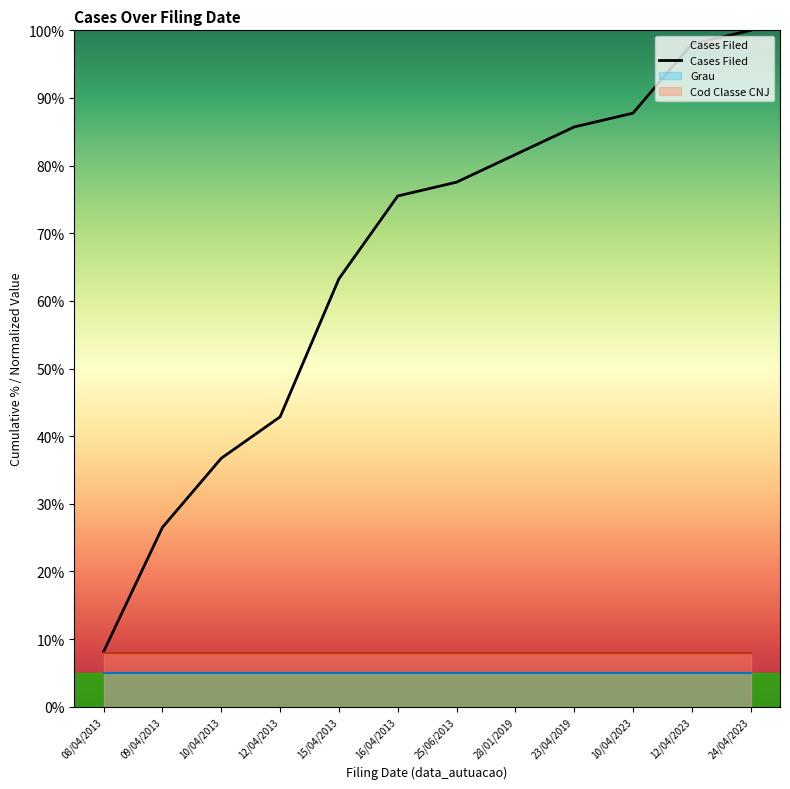

Is it true that the value at 25/06/2013 is 77.6?

True